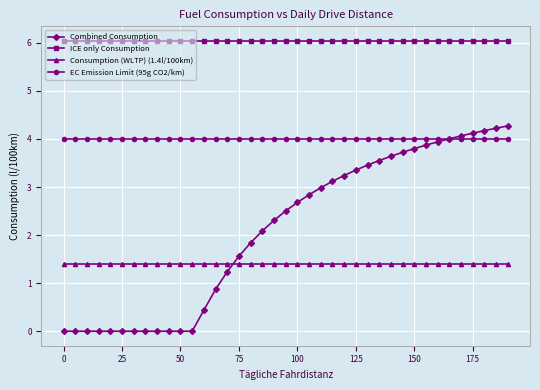

What is the highest value of the Combined Consumption series?

4.3